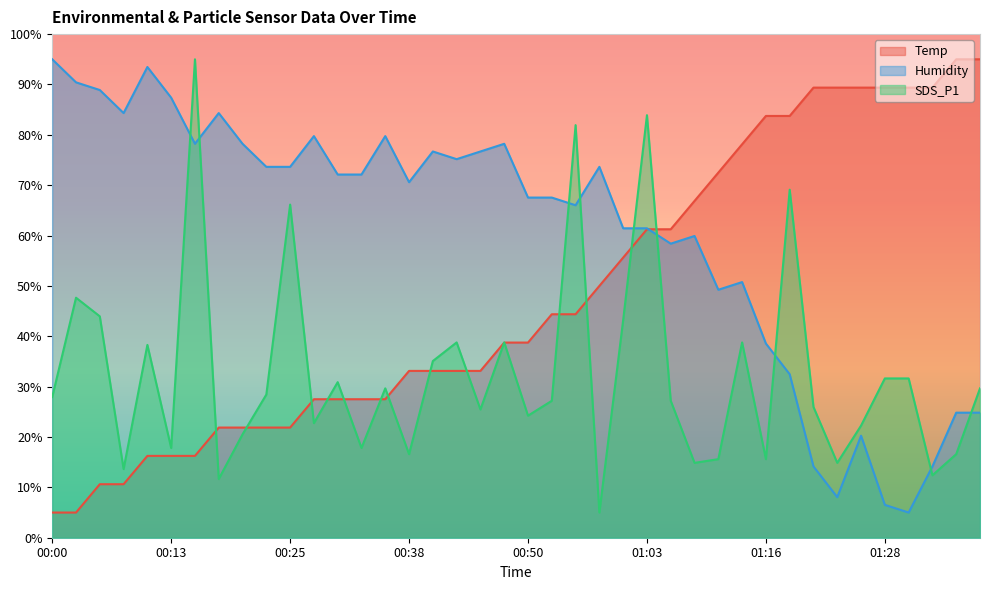

The SDS_P1 series shows 28.6 at 00:33. True or false?

False